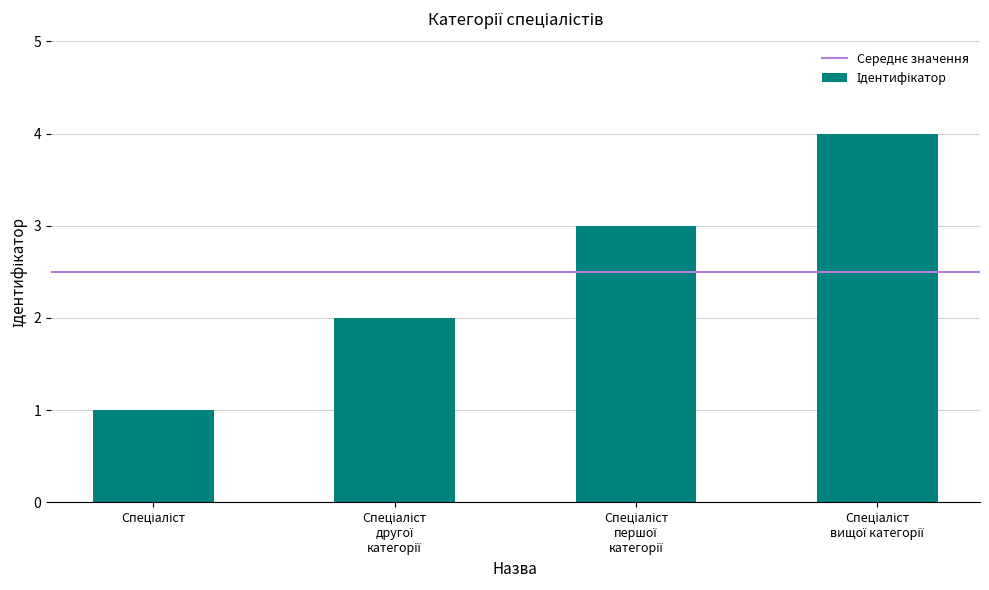

What is the greatest value displayed?

4